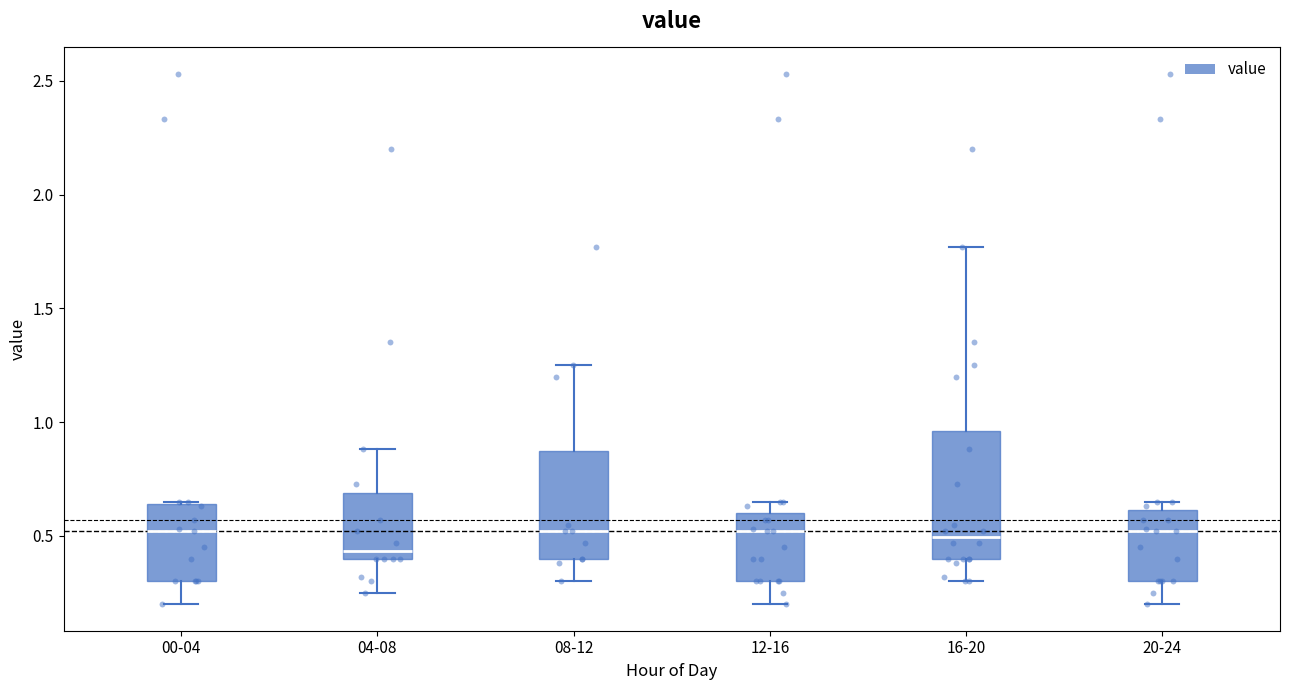

Reading left to right, transcribe this box plot: for each box, give where its median line is, the range the box spans, and where its two whiskers end, as read against the y-axis. The values are not printed on the chart, so give them approximately, as read against the axis.

00-04: median 0.50, box 0.30 to 0.65, whiskers 0.20 to 0.65
04-08: median 0.45, box 0.40 to 0.70, whiskers 0.25 to 0.90
08-12: median 0.50, box 0.40 to 0.90, whiskers 0.30 to 1.25
12-16: median 0.50, box 0.30 to 0.60, whiskers 0.20 to 0.65
16-20: median 0.50, box 0.40 to 0.95, whiskers 0.30 to 1.75
20-24: median 0.50, box 0.30 to 0.60, whiskers 0.20 to 0.65